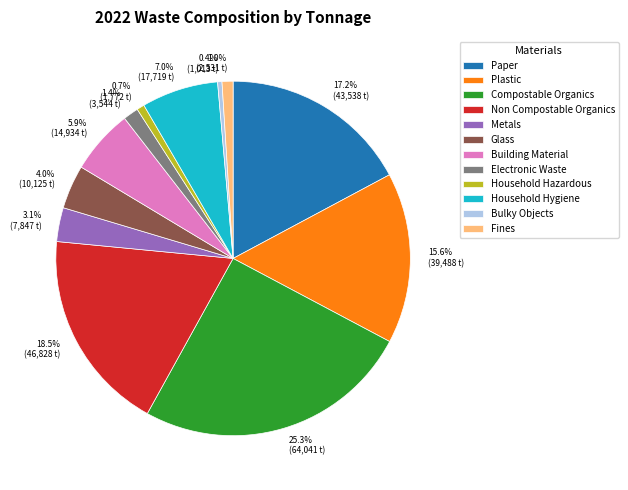

Does any single category account for the majority?

No